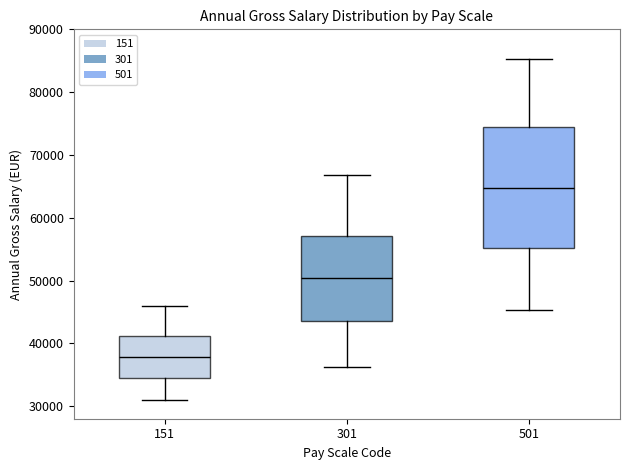

Where does the upper whisker of the box at x = 301 end on the y-axis? The values are not printed on the chart, so give them approximately, as read against the axis.

67000